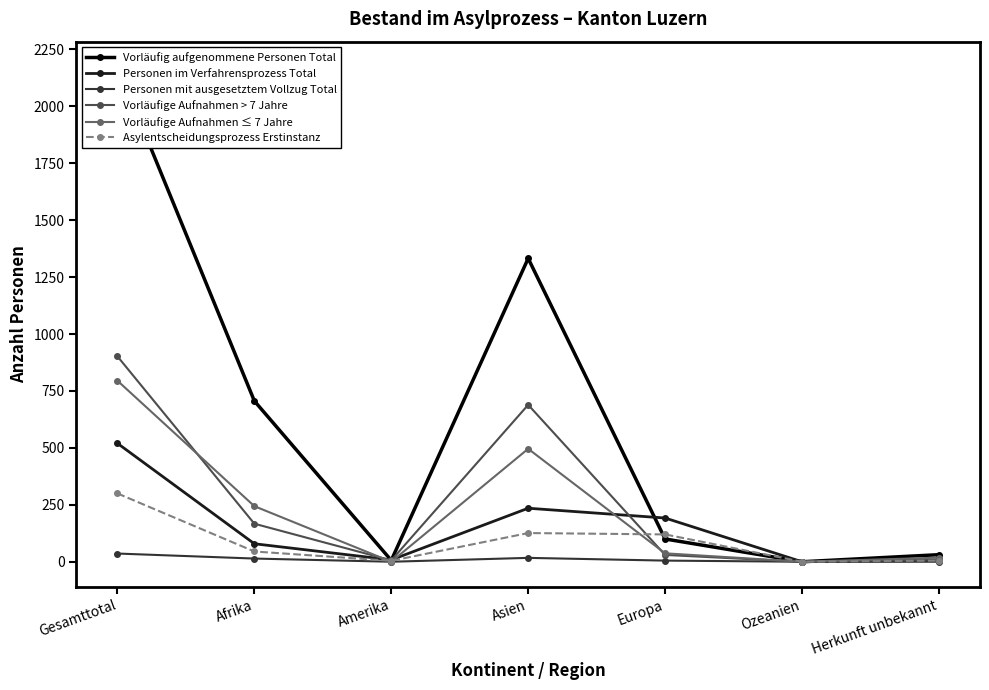

True or false: Vorläufige Aufnahmen > 7 Jahre has a value of 8 at Amerika.

False